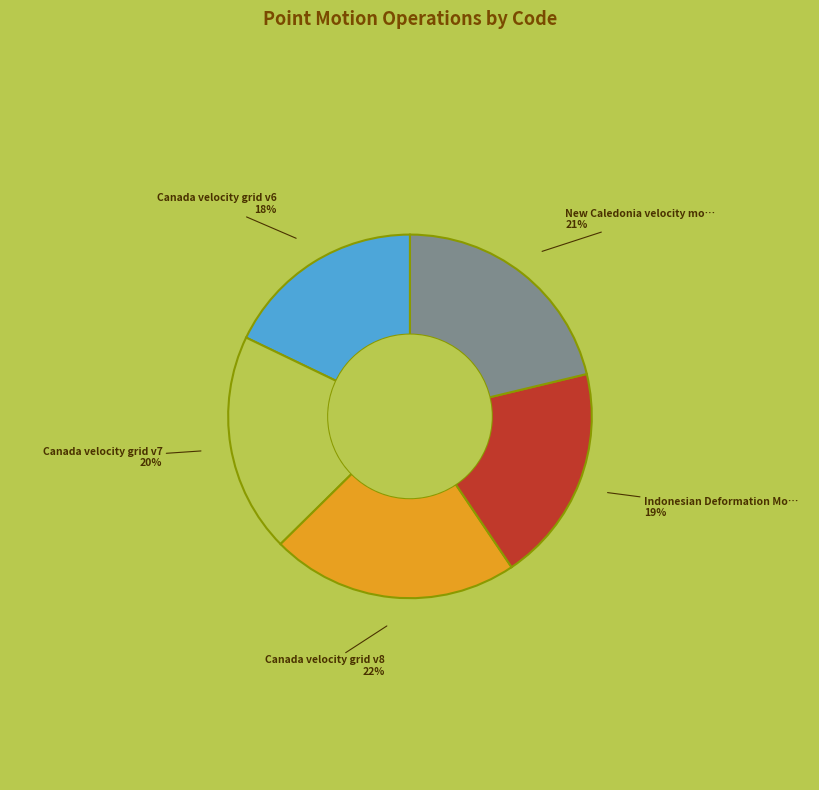

Count the number of slices in the pie.

5